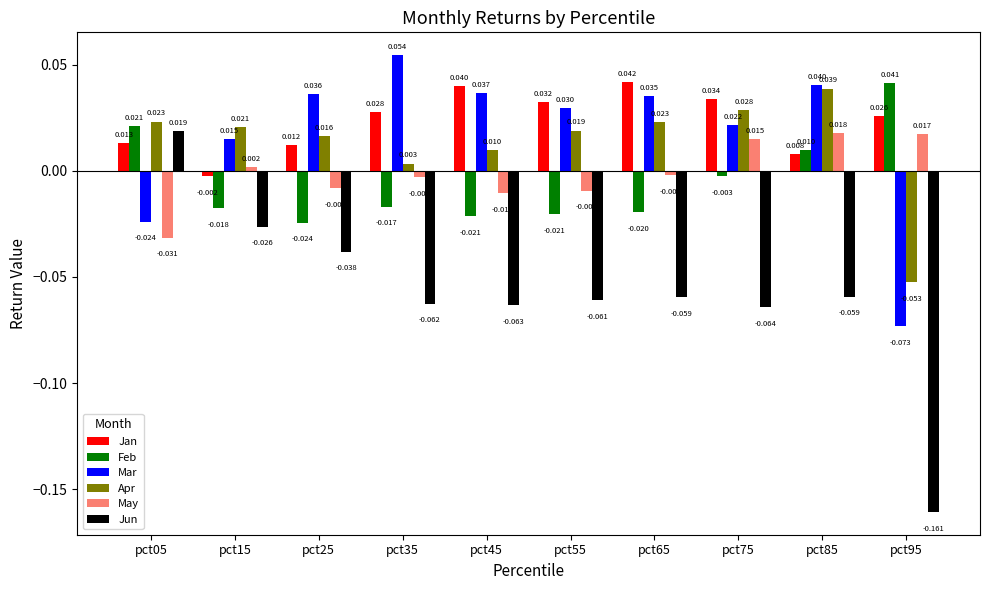

What are all the series names shown in the legend?

Jan, Feb, Mar, Apr, May, Jun